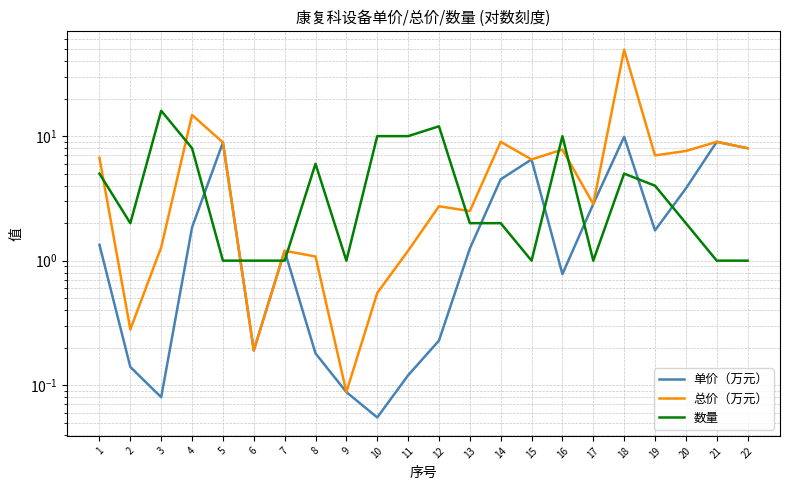

What is the difference between the 单价（万元） values at 8 and 21?

8.8